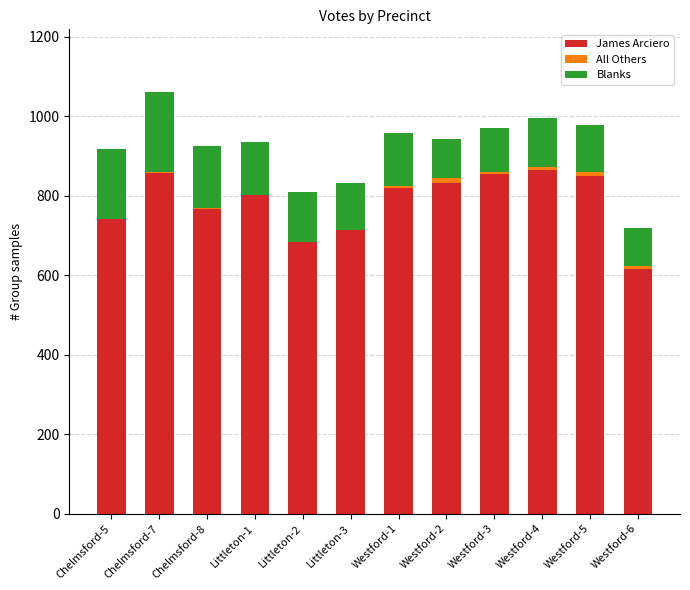

What is the highest value of the James Arciero series?

865